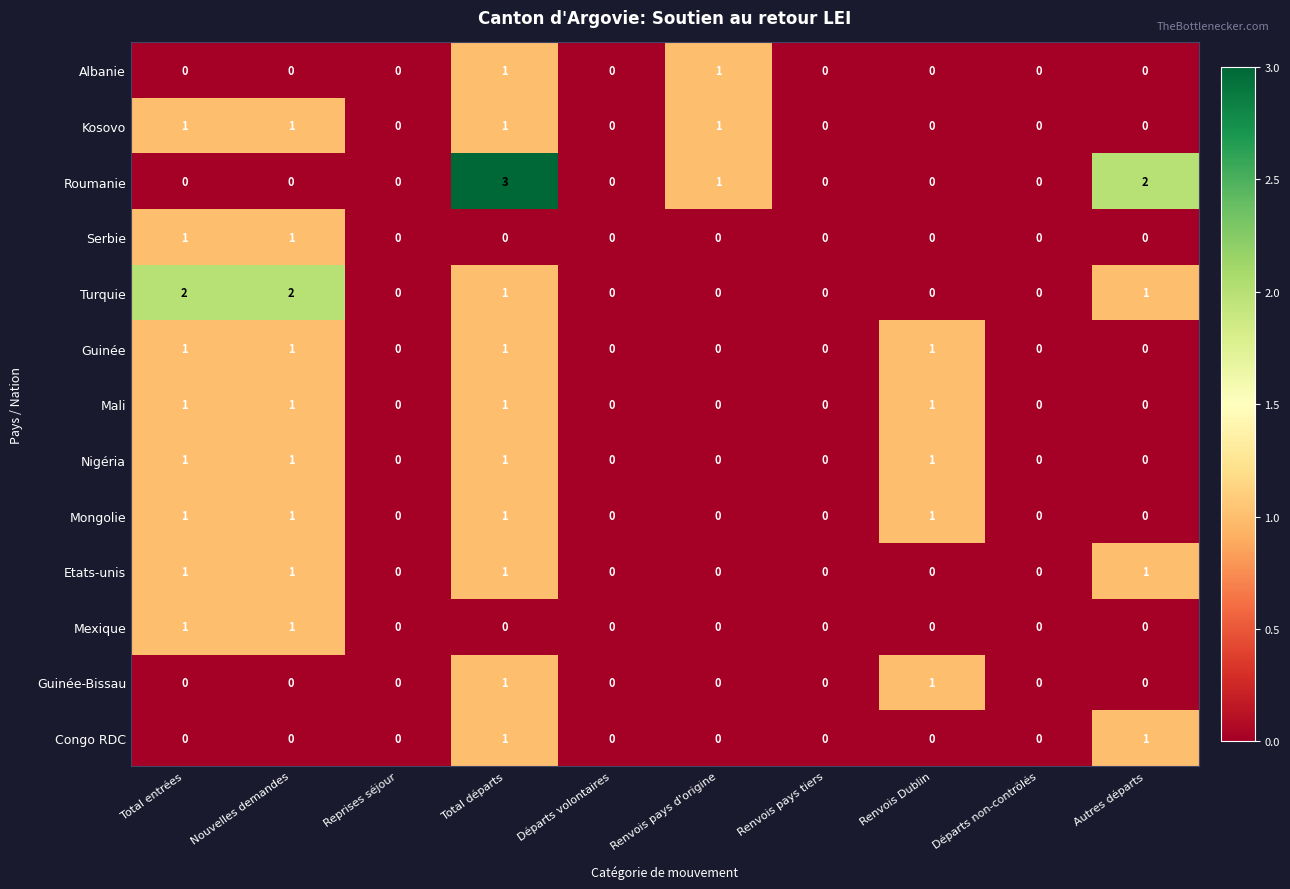

The value of Mali at Total départs is 2. True or false?

False